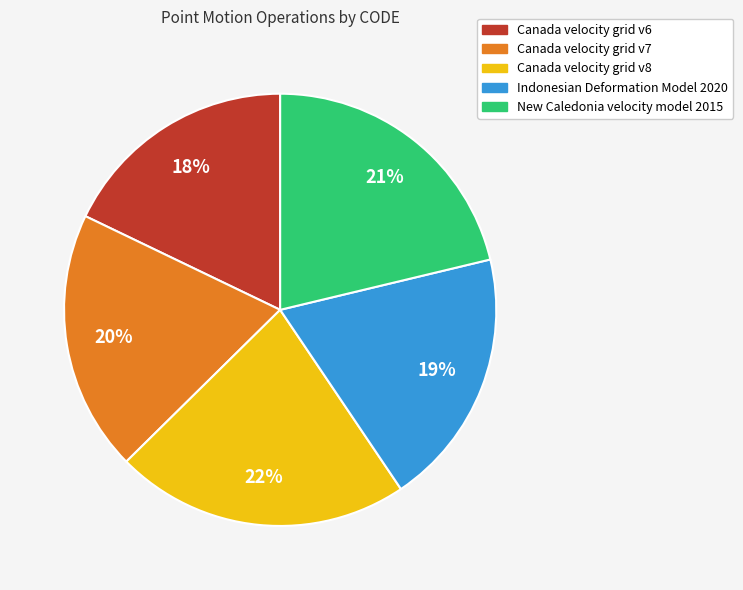

Does Canada velocity grid v7 account for over 50% of the chart?

No